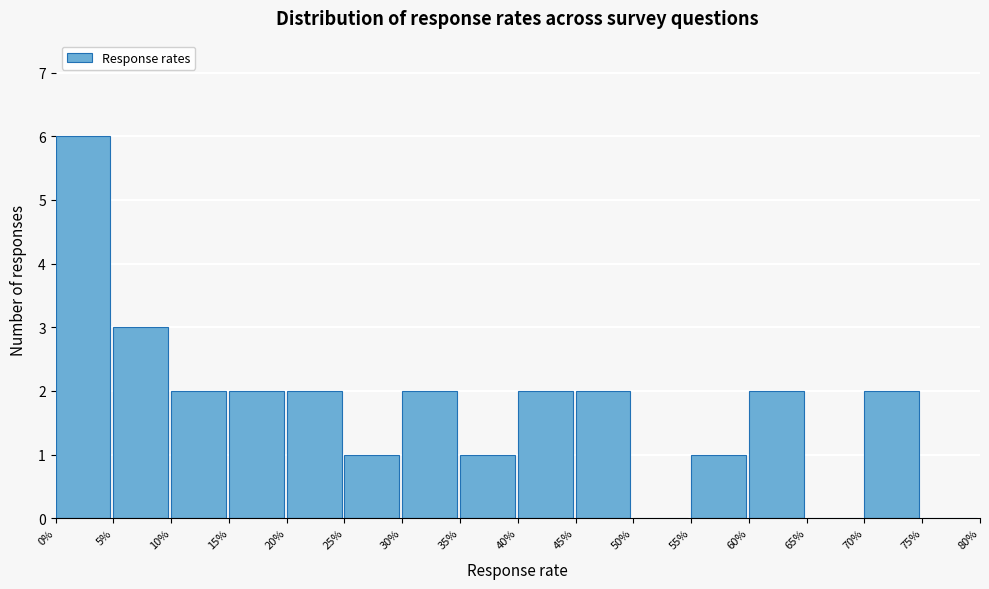

Reading left to right, what are all the values shown in this chart?

0%=6	5%=3	10%=2	15%=2	20%=2	25%=1	30%=2	35%=1	40%=2	45%=2	50%=0	55%=1	60%=2	65%=0	70%=2	75%=0